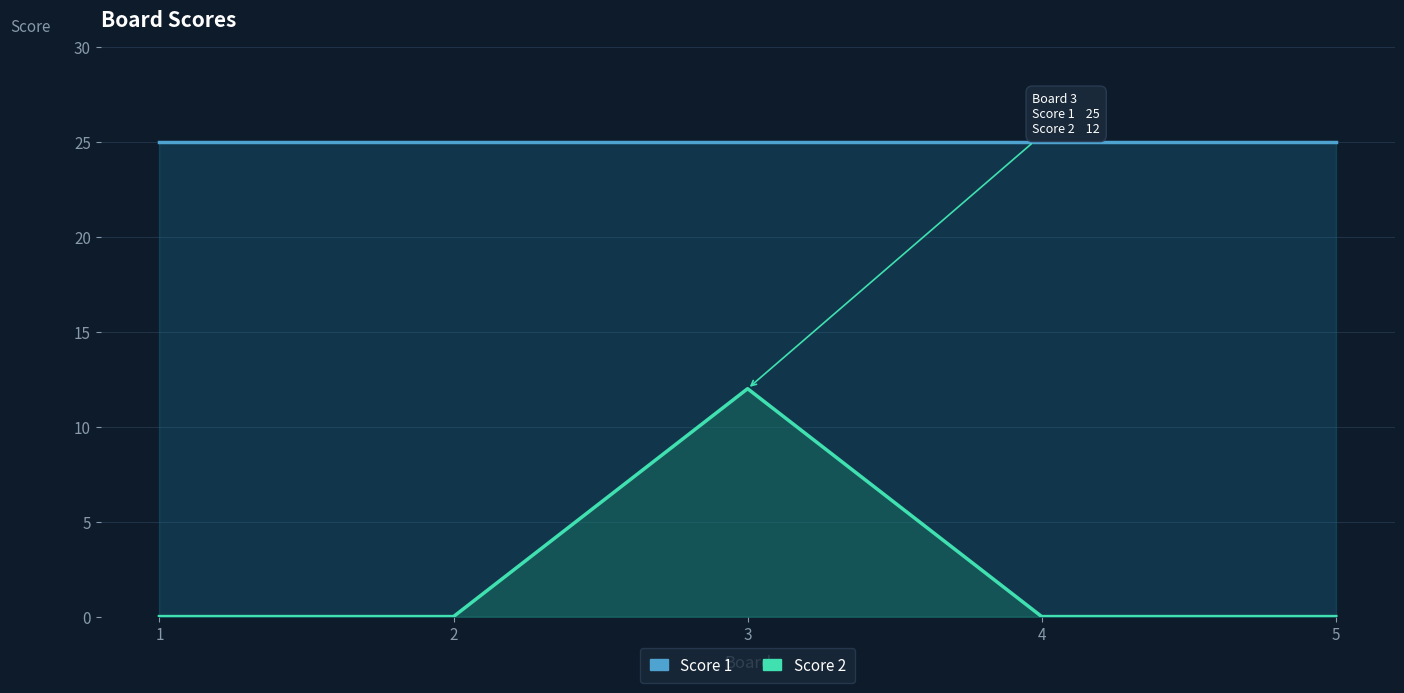

Reading left to right, list all the values displayed in this chart.

Score 1: 25	25	25	25	25
Score 2: 0	0	12	0	0